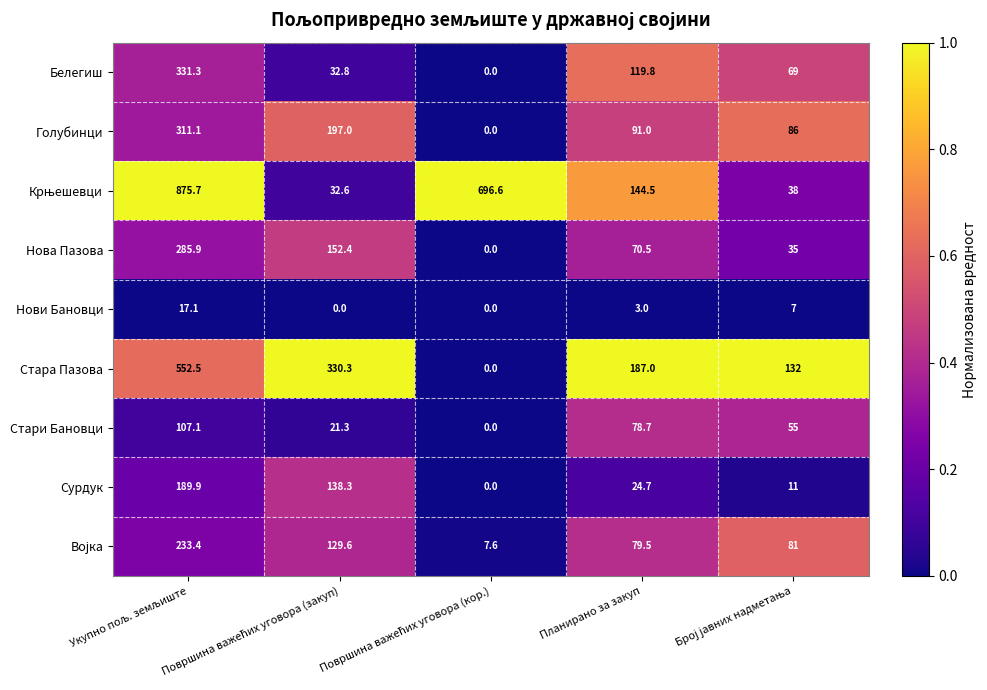

Count the number of data series in this chart.

9